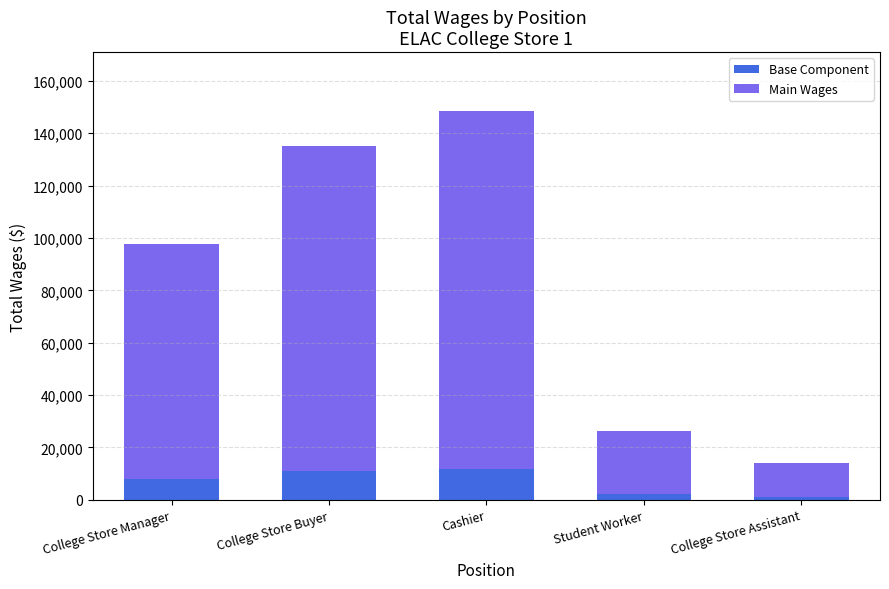

What is the maximum value for Base Component?

11893.9